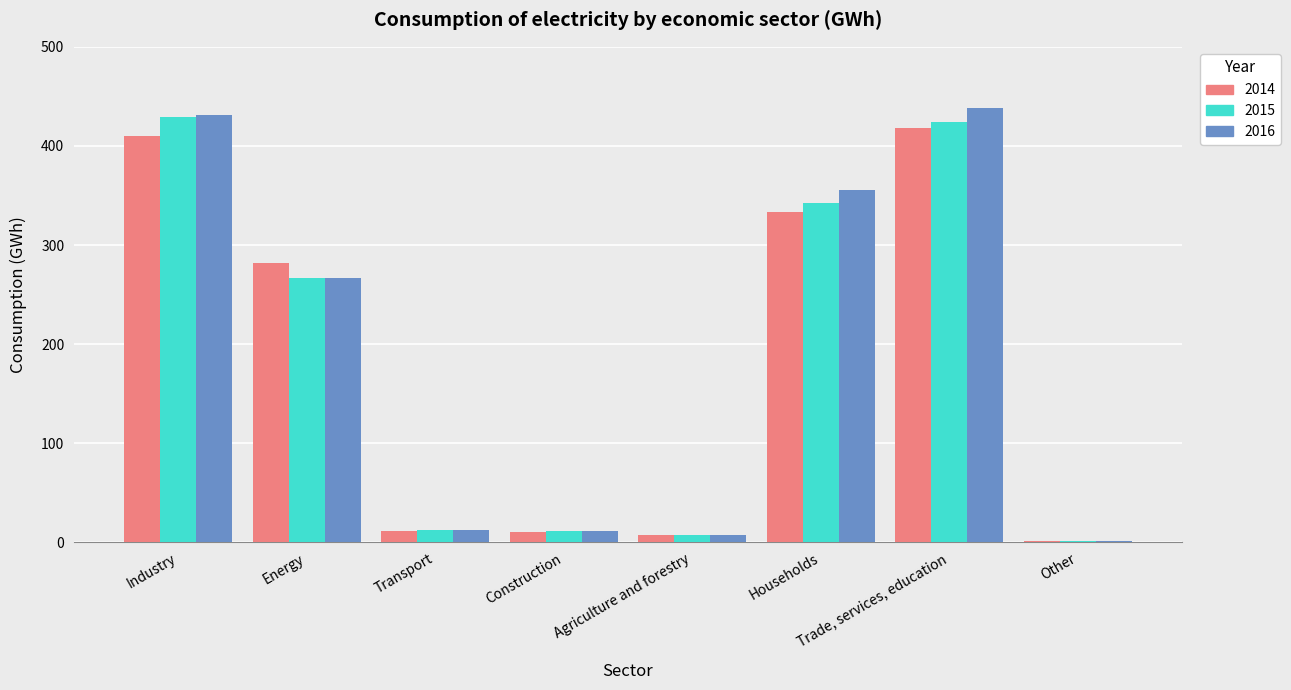

Rank the series by their maximum value, from highest to lowest.

2016, 2015, 2014